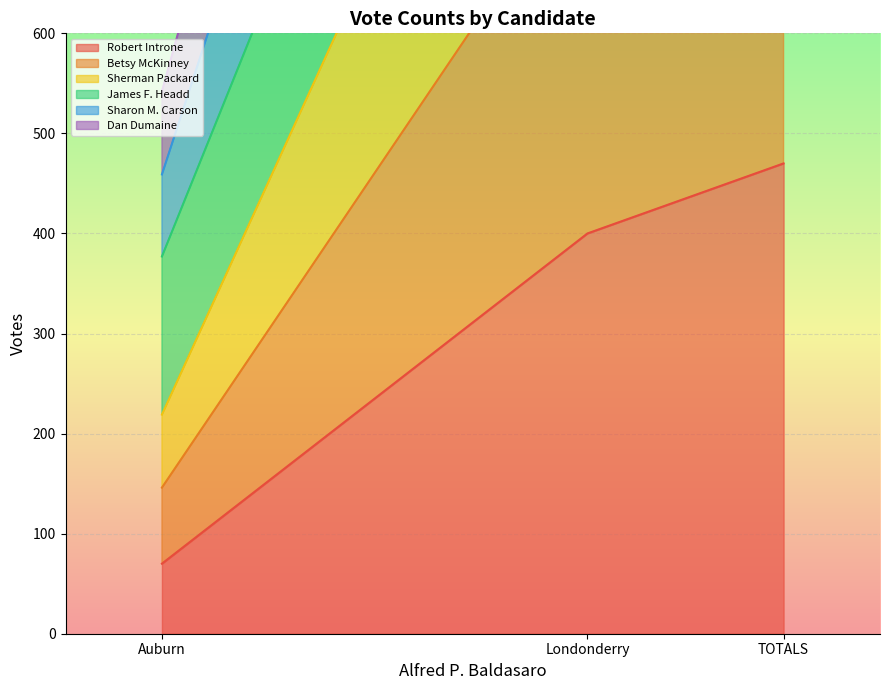

What is the total value across all series at TOTALS?

6787